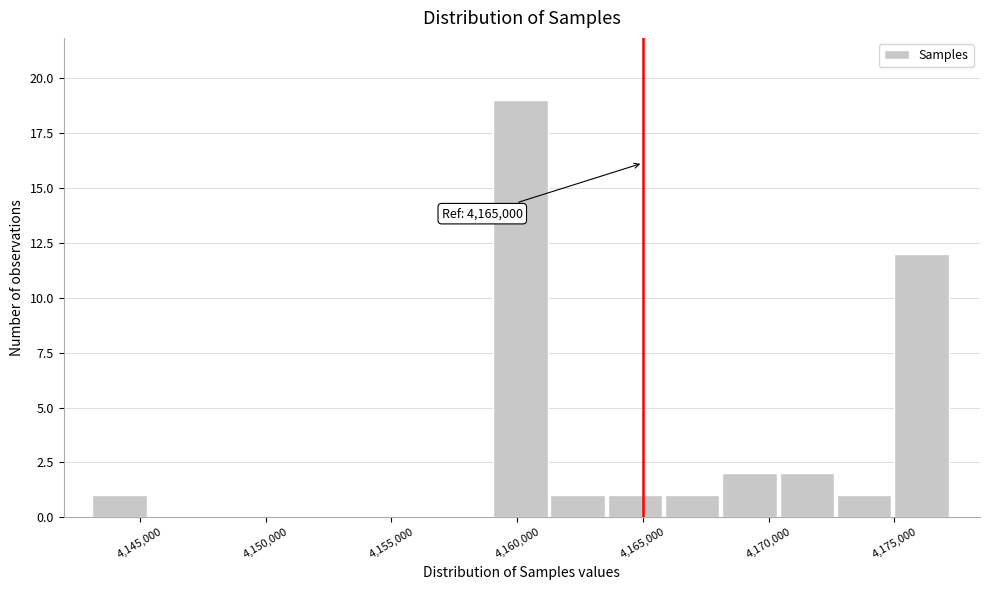

Which range on the x-axis has the tallest bar?

4159000 to 4161500